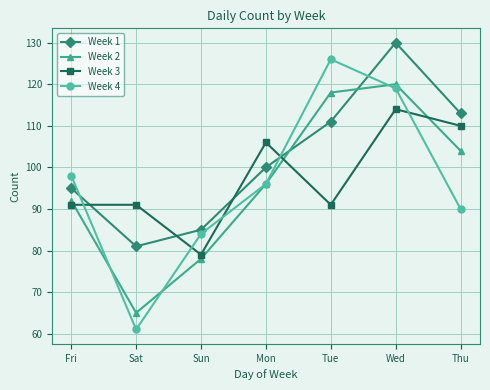

Which series has the largest total across all categories?

Week 1